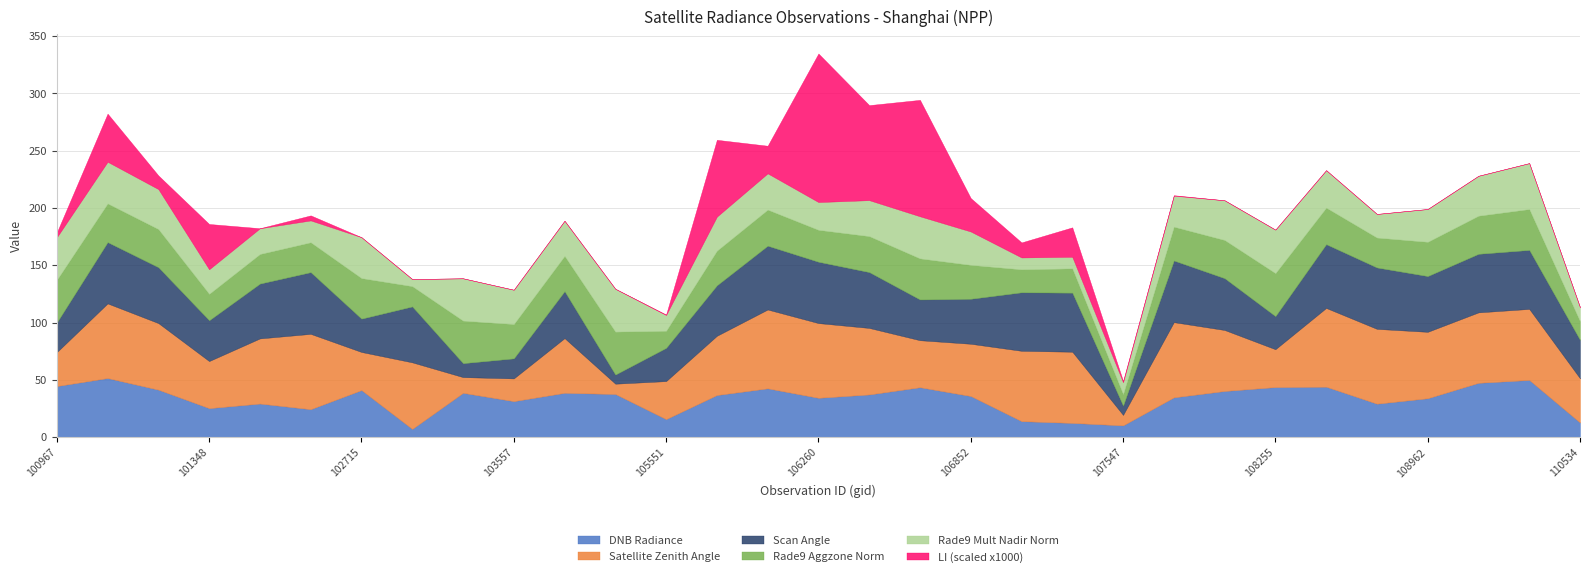

Reading left to right, transcribe all the data shown in this chart.

dnbrad: 100967=44.8	101216=51.8	101225=41.6	101348=25.5	102464=29.5	102473=24.6	102715=41.3	103201=7.4	103440=38.9	103557=31.6	103919=38.9	104154=37.8	105551=15.9	106085=36.9	106098=42.8	106260=34.5	106272=37.4	106453=43.7	106852=36.1	107016=14.2	107029=12.6	107547=10.5	107910=34.9	108077=40.5	108255=43.9	108788=44.2	108949=29.4	108962=34.2	109829=47.6	109841=50.1	110534=13.0
satz: 100967=29.6	101216=65.1	101225=58.1	101348=41.1	102464=56.8	102473=65.7	102715=33.3	103201=58.1	103440=13.7	103557=19.8	103919=47.7	104154=9.0	105551=33.2	106085=51.7	106098=68.8	106260=65.2	106272=58.0	106453=41.0	106852=45.6	107016=61.4	107029=62.1	107547=9.1	107910=65.6	108077=53.2	108255=33.0	108788=68.7	108949=65.3	108962=57.9	109829=61.5	109841=62.0	110534=38.6
scan_angle: 100967=25.9	101216=53.4	101225=48.7	101348=35.6	102464=47.8	102473=53.8	102715=29.1	103201=48.7	103440=12.1	103557=17.5	103919=40.9	104154=8.0	105551=29.0	106085=44.0	106098=55.6	106260=53.5	106272=48.7	106453=35.5	106852=39.2	107016=51.0	107029=51.5	107547=8.1	107910=53.8	108077=45.2	108255=28.9	108788=55.6	108949=53.5	108962=48.6	109829=51.1	109841=51.4	110534=33.5
rade9_aggzone_norm: 100967=37.2	101216=33.8	101225=33.3	101348=23.1	102464=25.8	102473=26.1	102715=35.4	103201=17.7	103440=37.1	103557=30.0	103919=30.8	104154=37.5	105551=14.9	106085=30.2	106098=31.5	106260=27.9	106272=31.4	106453=35.8	106852=29.6	107016=20.1	107029=21.2	107547=10.1	107910=29.5	108077=33.3	108255=37.5	108788=31.9	108949=26.1	108962=29.9	109829=33.3	109841=35.7	110534=16.3
rade9_mult_nadir_norm: 100967=37.1	101216=36.3	101225=34.9	101348=21.4	102464=22.4	102473=19.0	102715=35.7	103201=6.2	103440=36.9	103557=29.9	103919=30.7	104154=37.4	105551=13.8	106085=29.7	106098=31.6	106260=24.2	106272=31.4	106453=36.7	106852=29.1	107016=10.4	107029=10.1	107547=10.3	107910=27.0	108077=34.6	108255=37.9	108788=32.7	108949=20.6	108962=28.6	109829=34.8	109841=40.1	110534=12.2
li: 100967=0.0	101216=0.0	101225=0.0	101348=0.0	102464=0.0	102473=0.0	102715=0.0	103201=0.0	103440=0.0	103557=0.0	103919=0.0	104154=0.0	105551=0.0	106085=0.1	106098=0.0	106260=0.1	106272=0.1	106453=0.1	106852=0.0	107016=0.0	107029=0.0	107547=0.0	107910=0.0	108077=0.0	108255=0.0	108788=0.0	108949=0.0	108962=0.0	109829=0.0	109841=0.0	110534=0.0